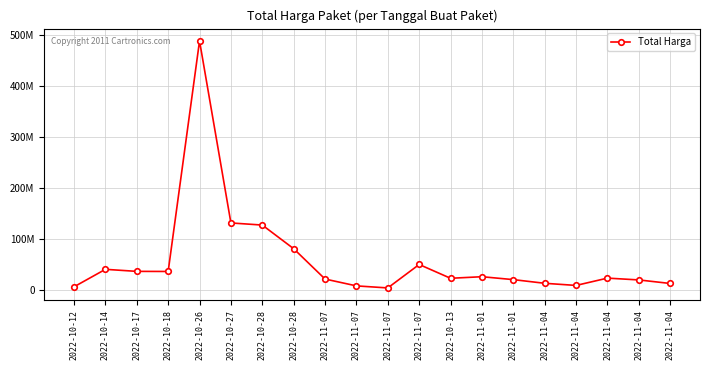

Where is the data nearest to the value 245823700?

2022-10-27